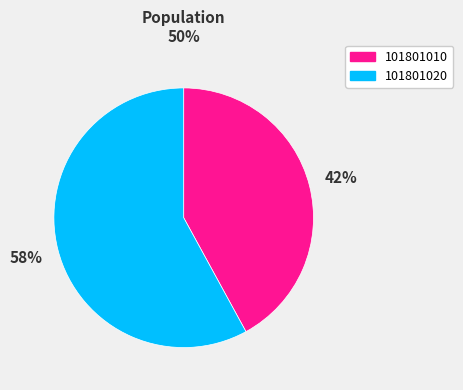

To the nearest percent, what is the average slice percentage?

50%